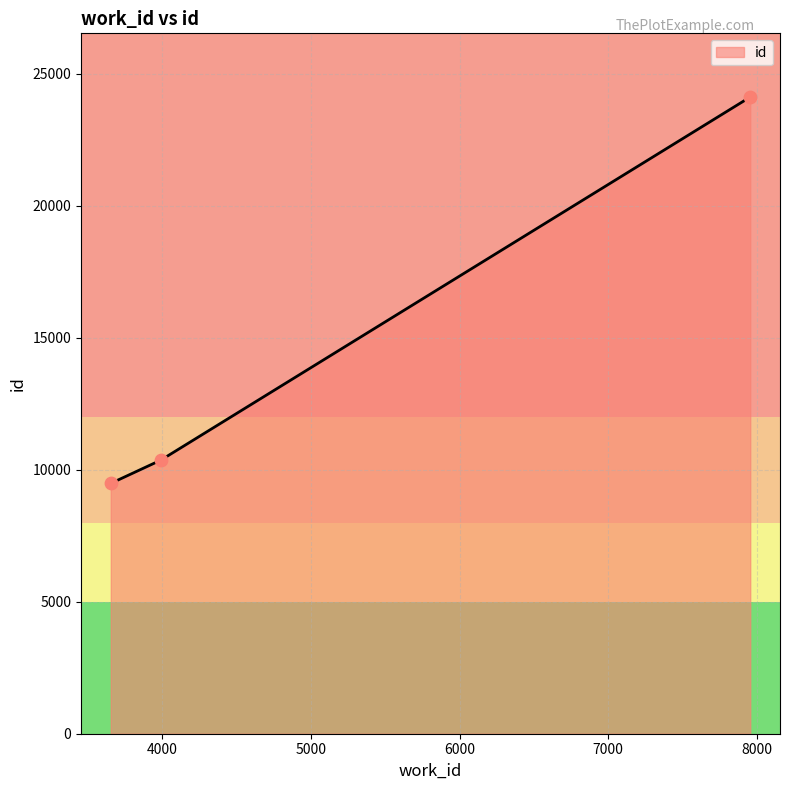

What is the change in value from 3656 to 3993?

+883